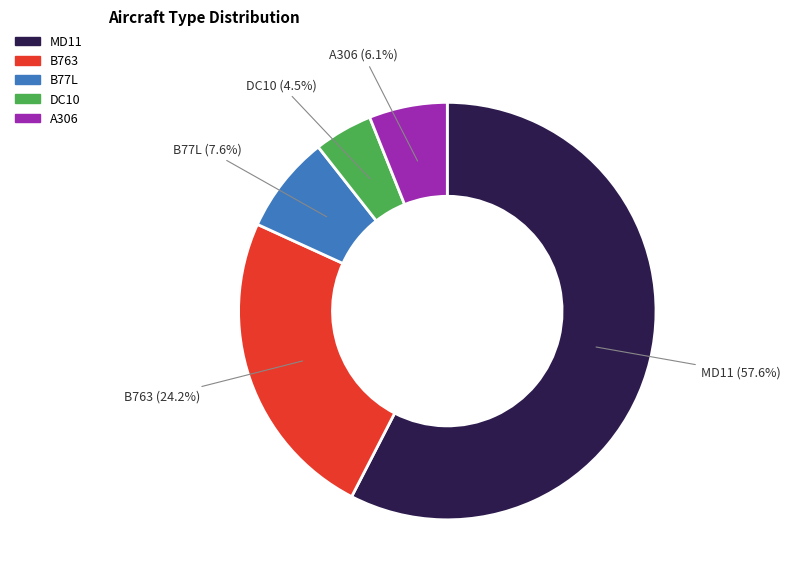

Between B77L and B763, which is larger?

B763